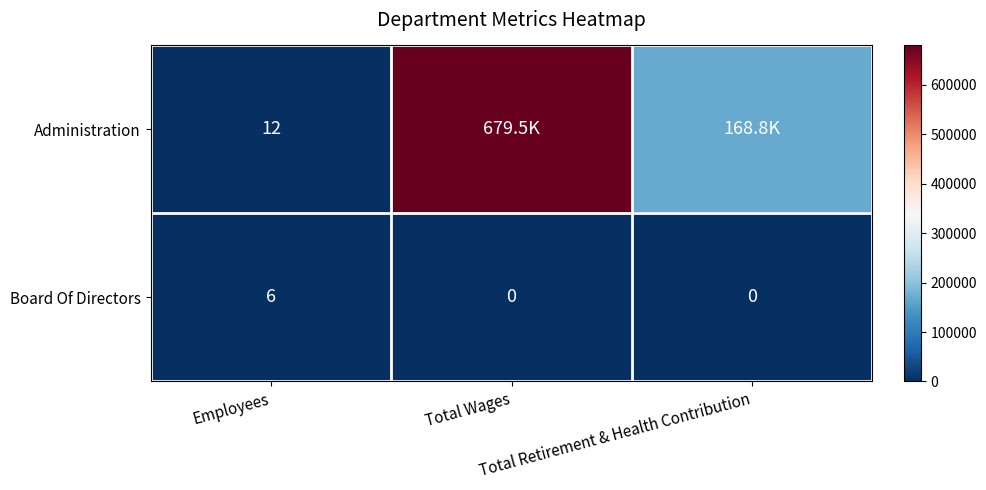

What is the sum of all Board Of Directors values?

6